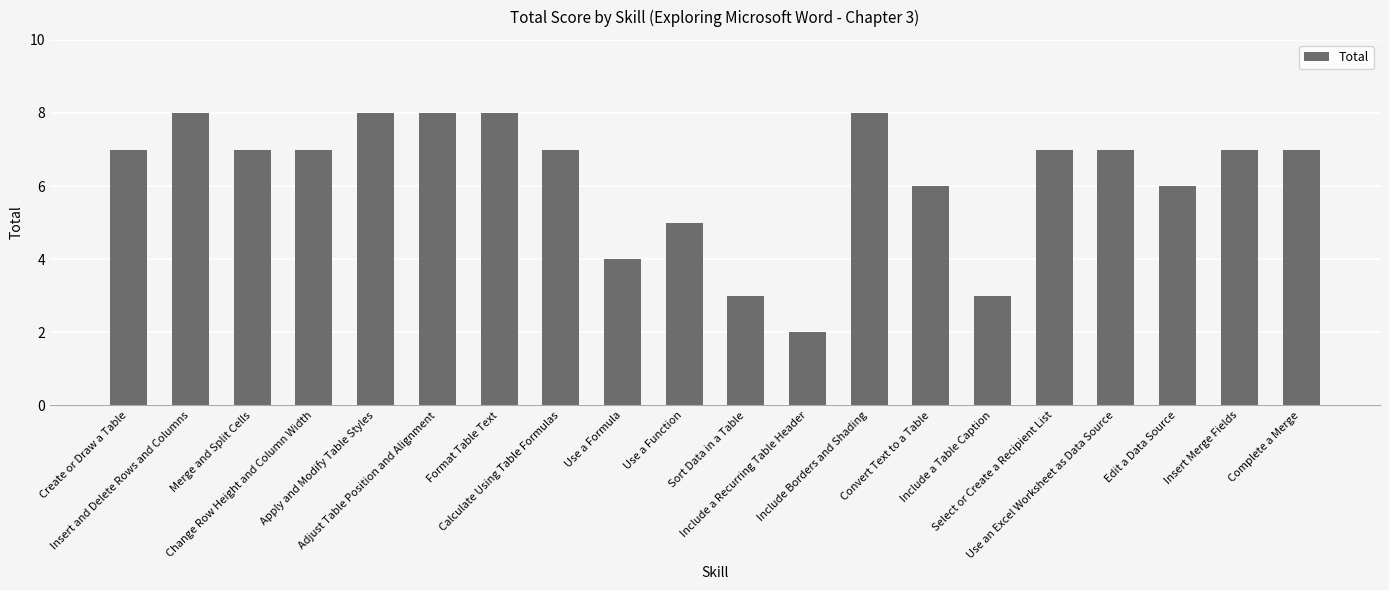

Does the chart contain stacked bars?

No